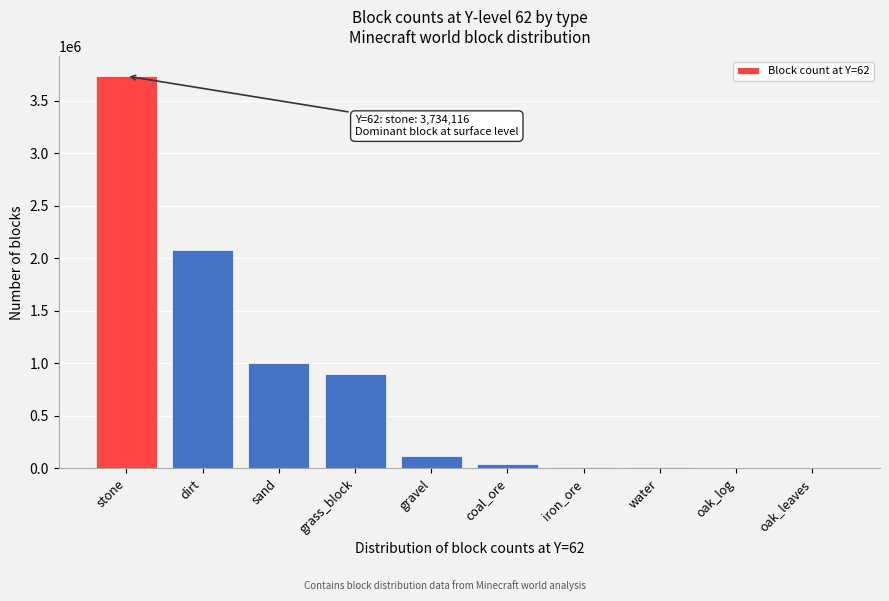

What is the greatest value displayed?

3734116